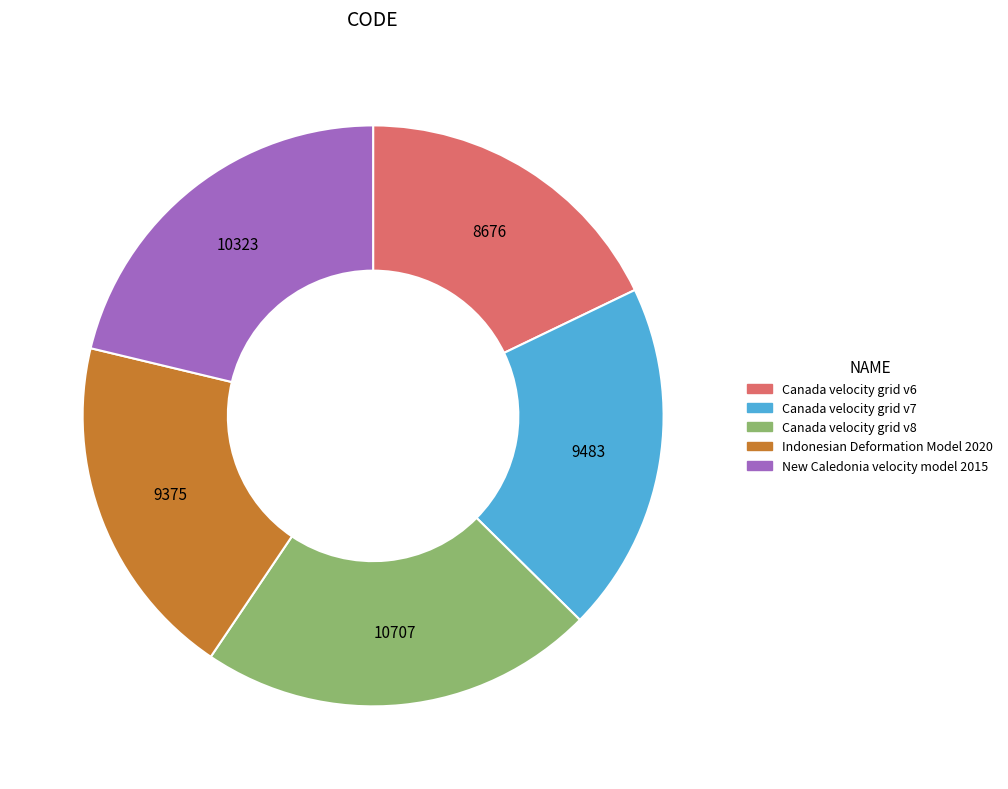

How many segments does this pie chart have?

5